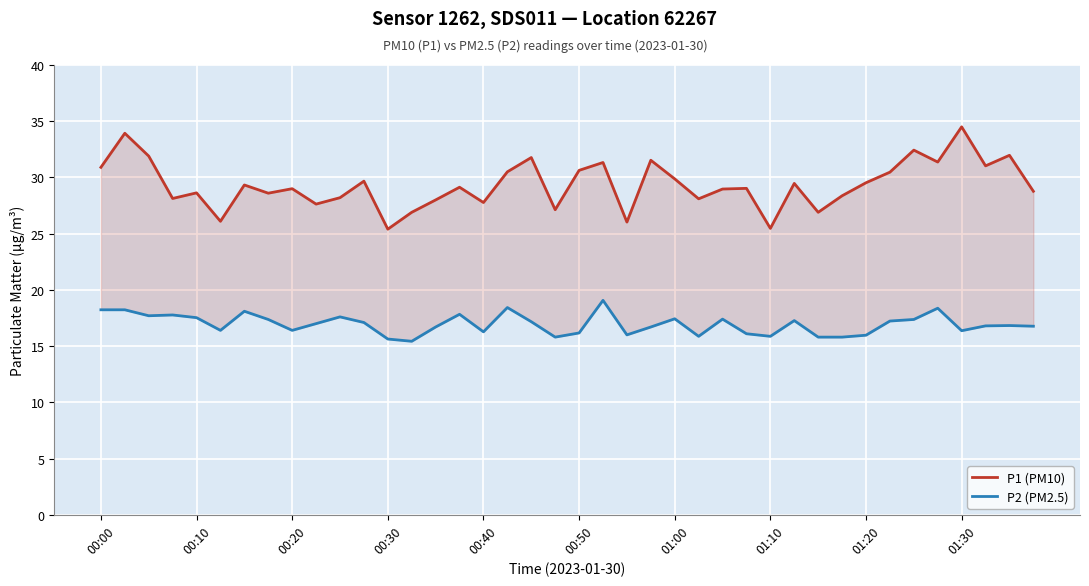

Rank the series at 00:30 from highest to lowest value.

P1 (PM10), P2 (PM2.5)